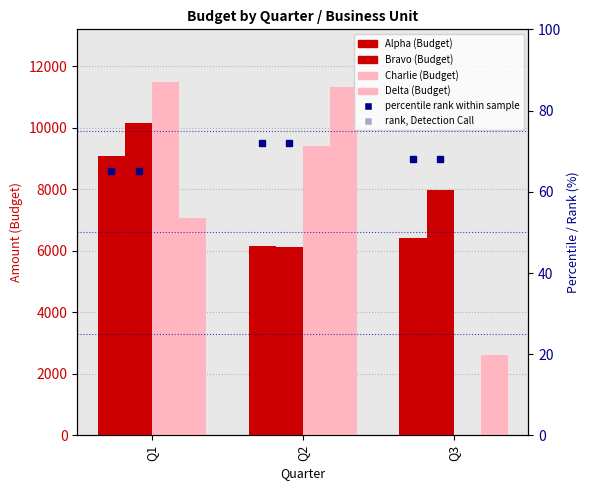

Does the chart contain any negative values?

No